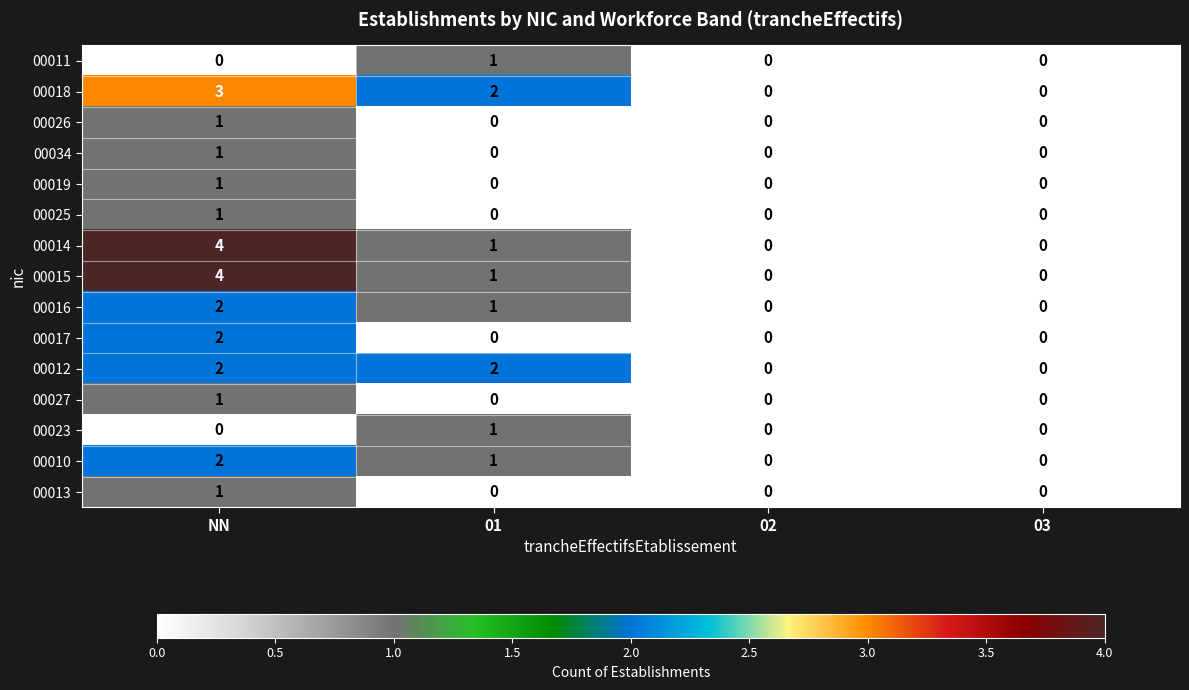

At which category is the sum across all series the highest?

NN